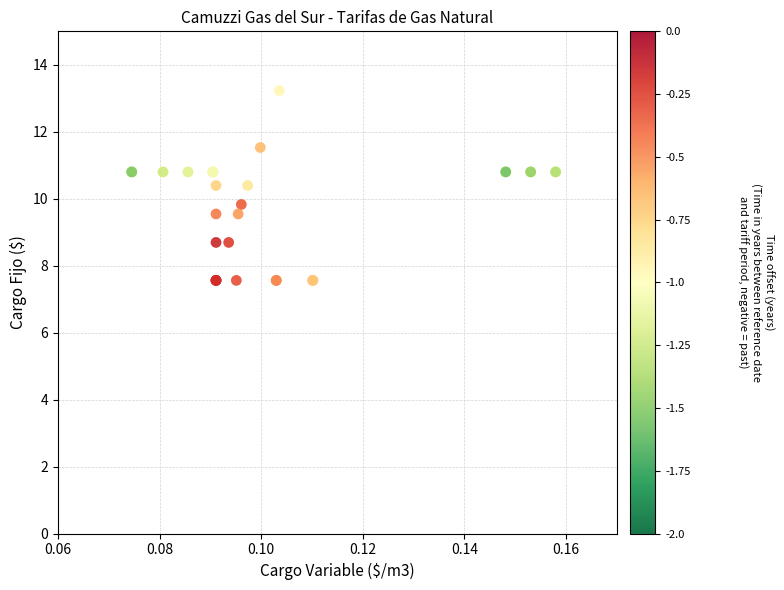

What Y value in the scatter plot is closest to 10?

9.8